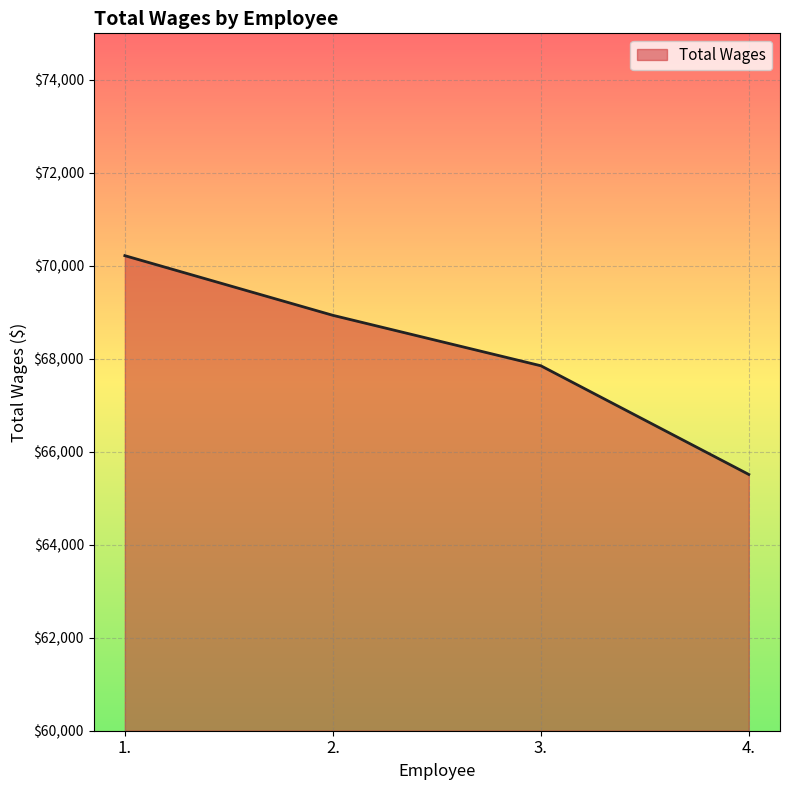

What is the change in value from 3. to 4.?

-2338